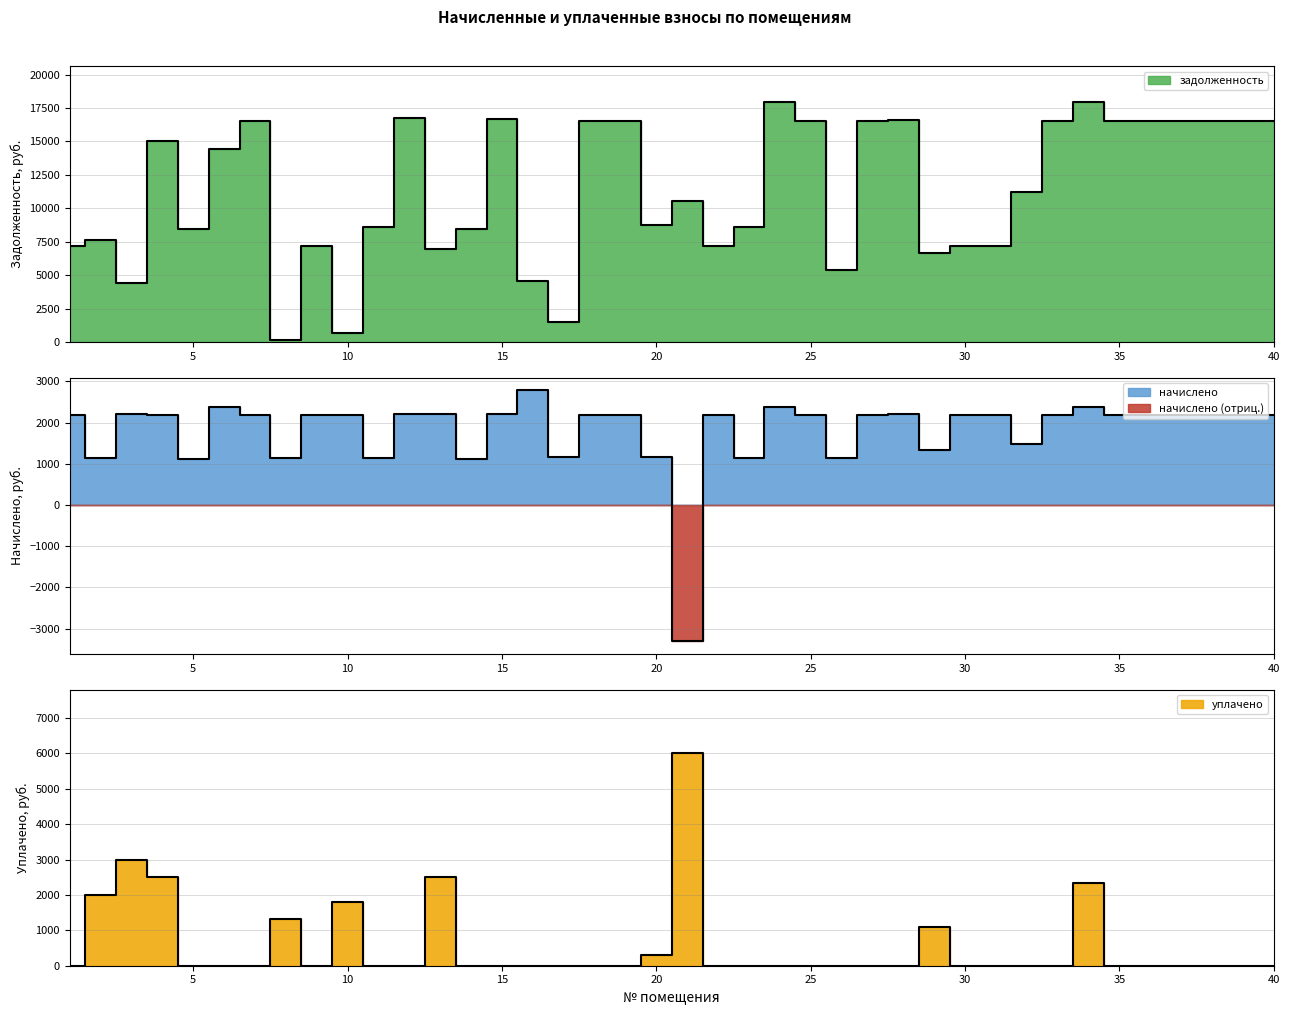

What is the value of the задолженность point at the 29th from the left?

6669.3